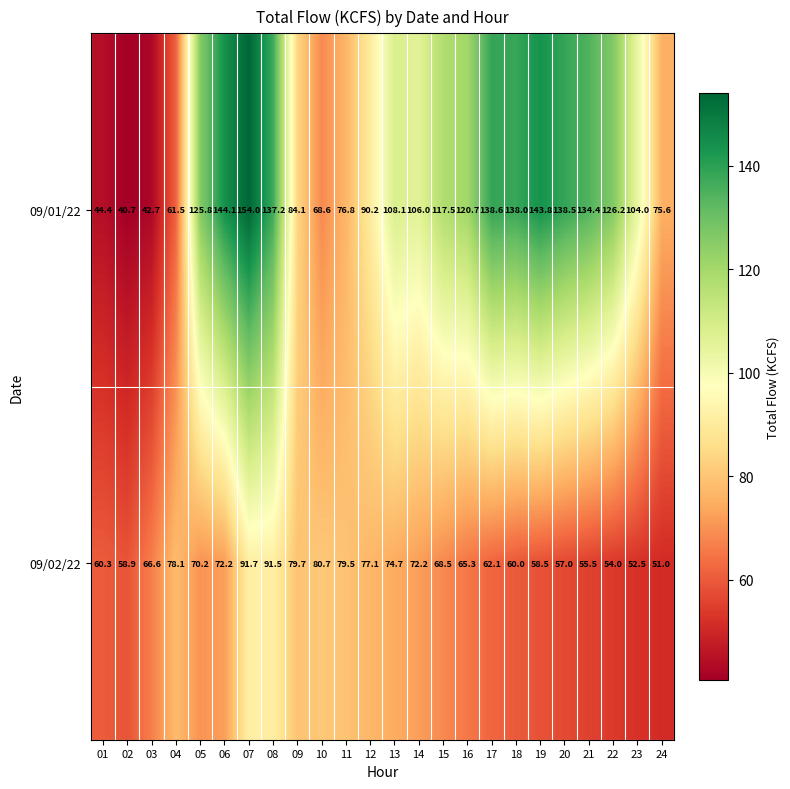

What is the difference between the maximum and second lowest values in the 09/02/22 series?

39.2